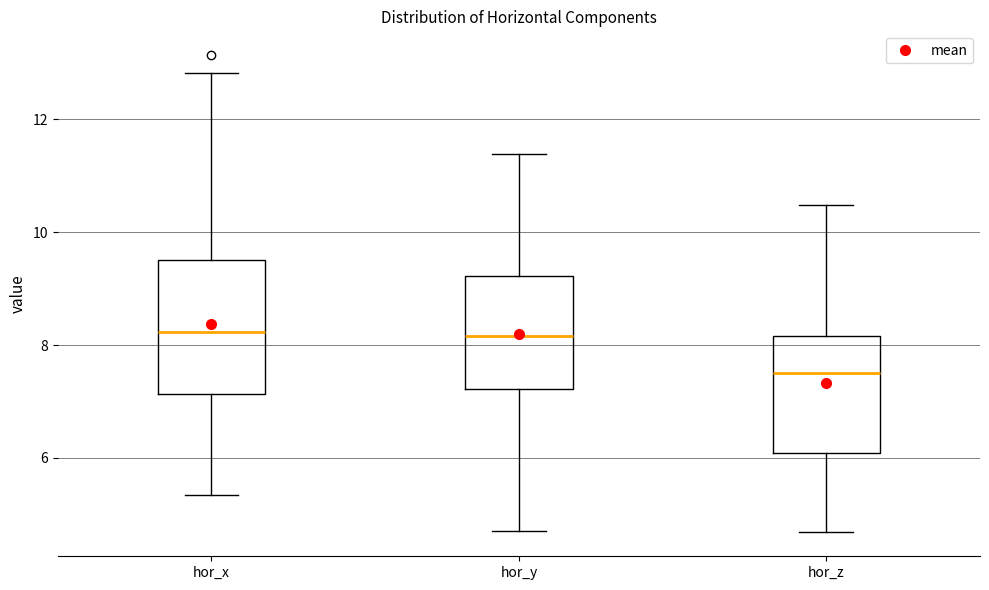

Which box is the tallest, from its lower edge to its upper edge?

hor_x